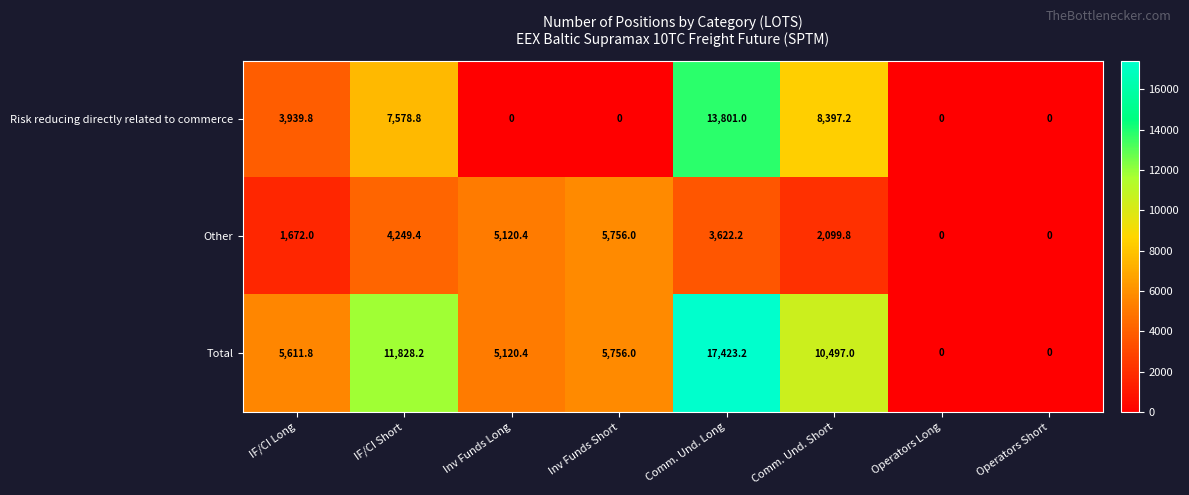

Rank the series at Comm. Und. Long from lowest to highest value.

Other, Risk reducing directly related to commerce, Total